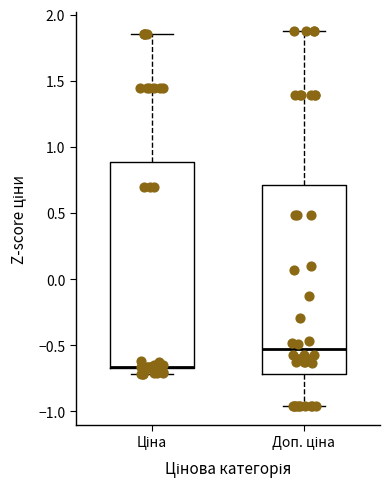

Reading left to right, transcribe this box plot: for each box, give where its median line is, the range the box spans, and where its two whiskers end, as read against the y-axis. The values are not printed on the chart, so give them approximately, as read against the axis.

Ціна: median -0.65 (drawn on the box's lower edge), box -0.65 to 0.90, whiskers -0.70 to 1.85
Доп. ціна: median -0.55, box -0.70 to 0.70, whiskers -0.95 to 1.90